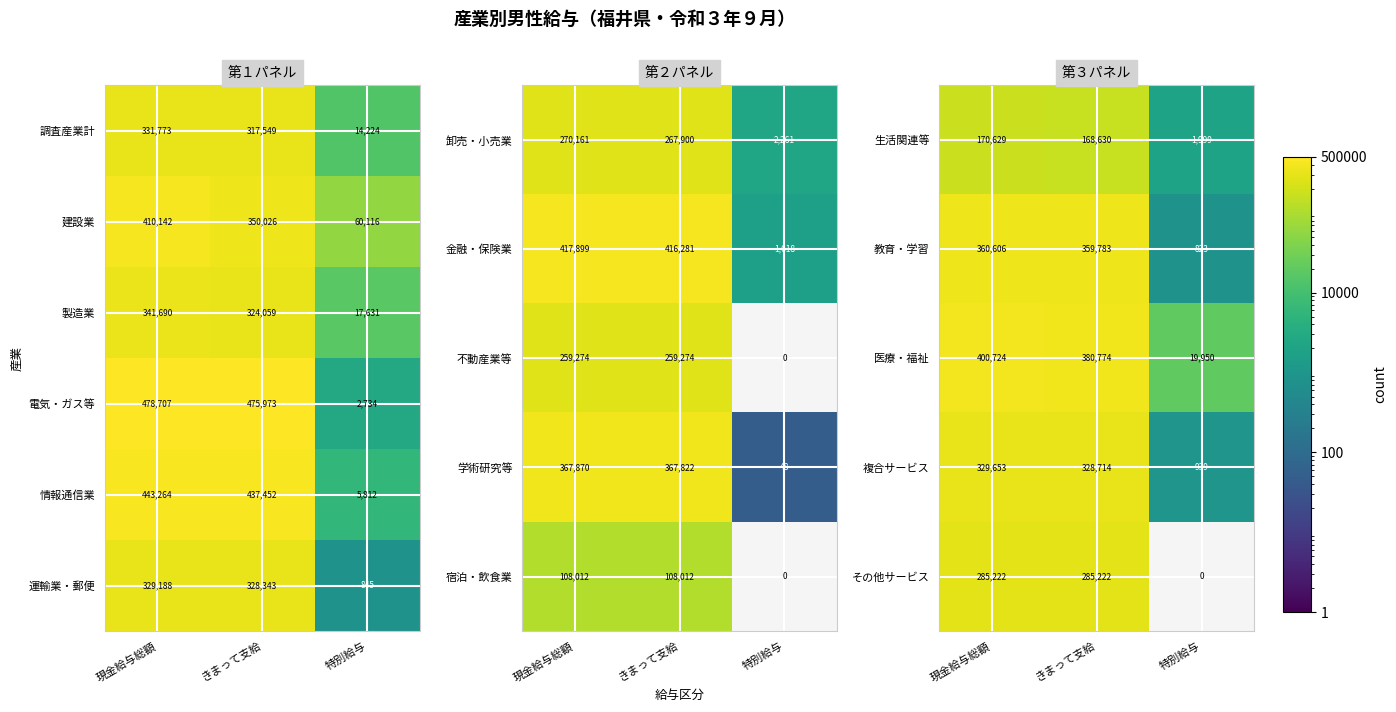

At which label is 運輸業・郵便 closest to 165016?

きまって支給